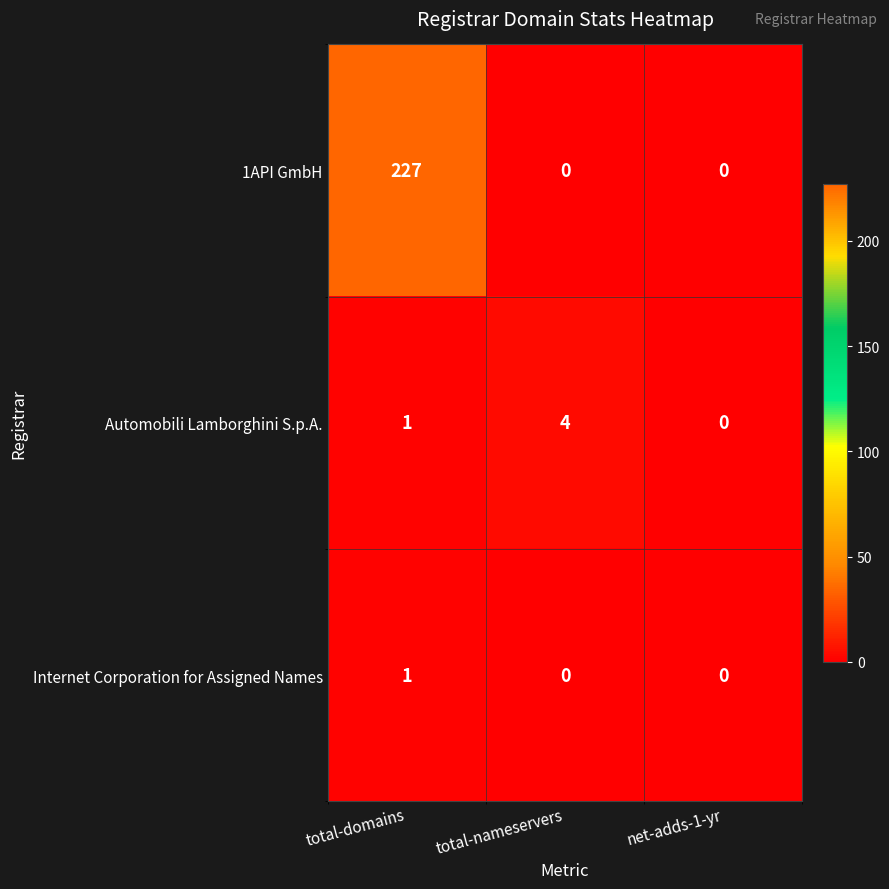

Reading left to right, transcribe all the data shown in this chart.

1API GmbH: 227	0	0
Automobili Lamborghini S.p.A.: 1	4	0
Internet Corporation for Assigned Names: 1	0	0